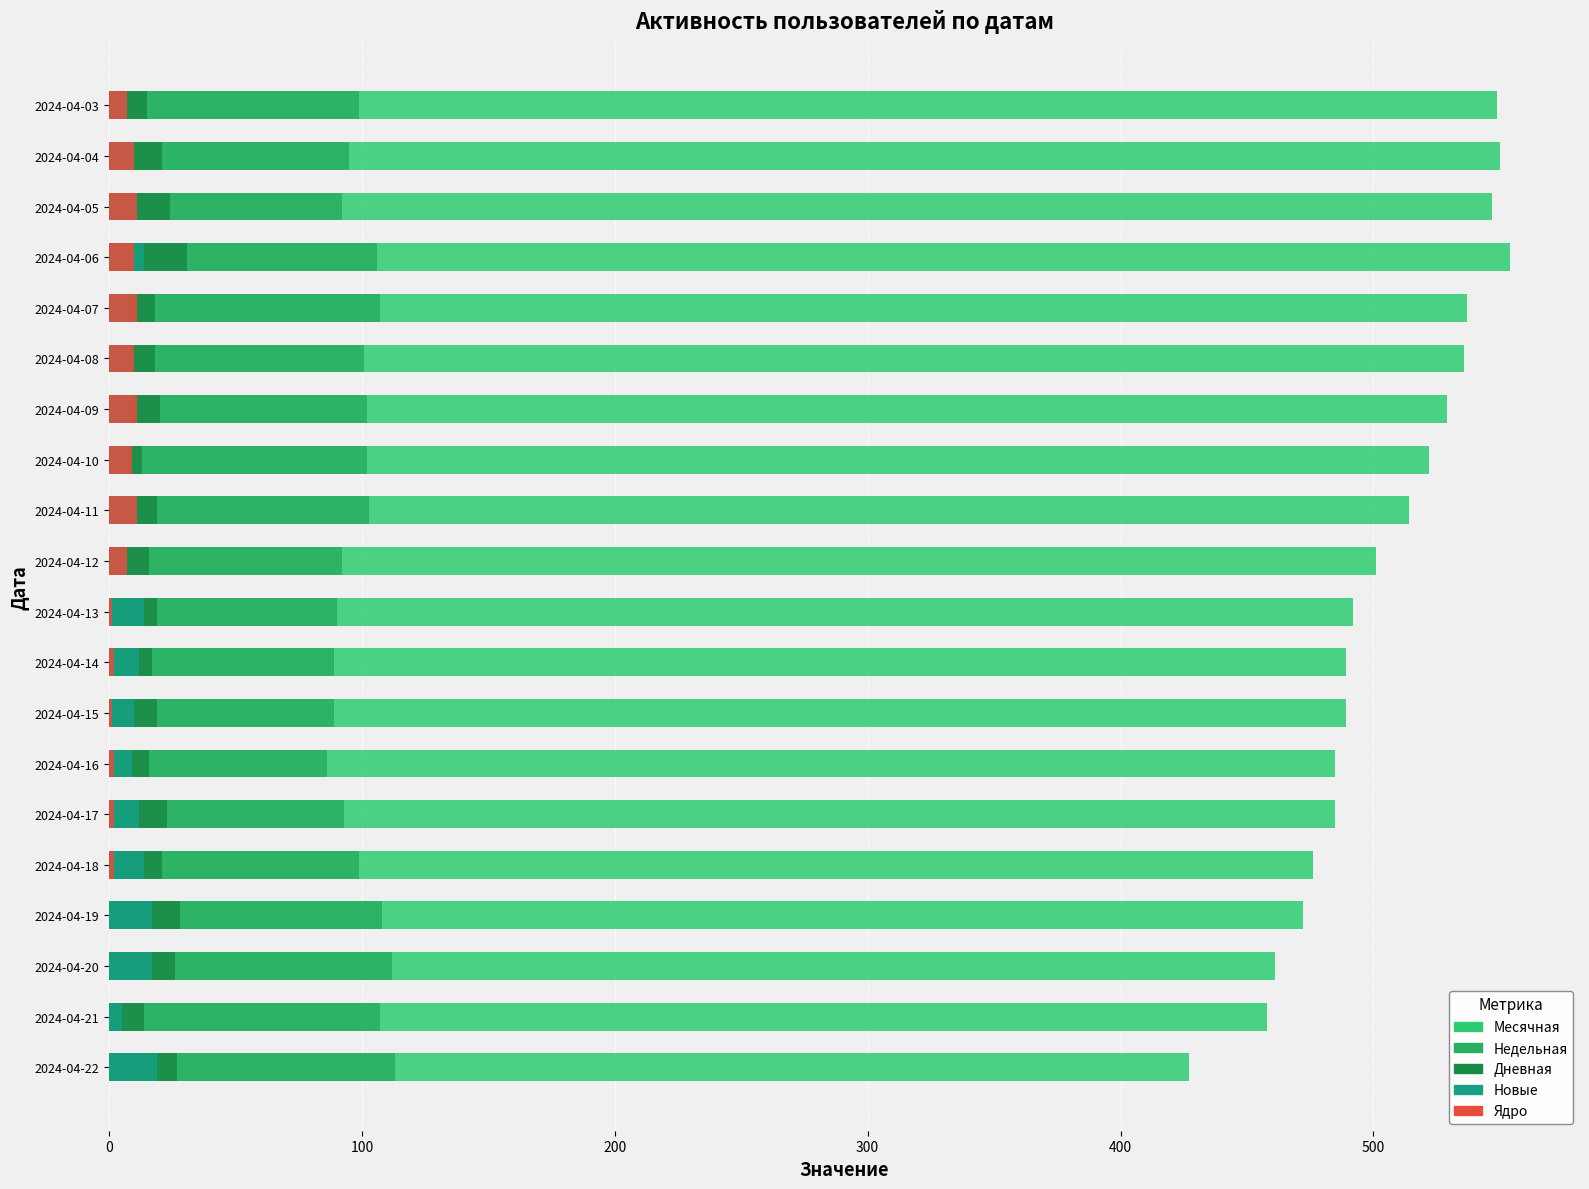

Which series has the largest range (max minus min)?

Месячная